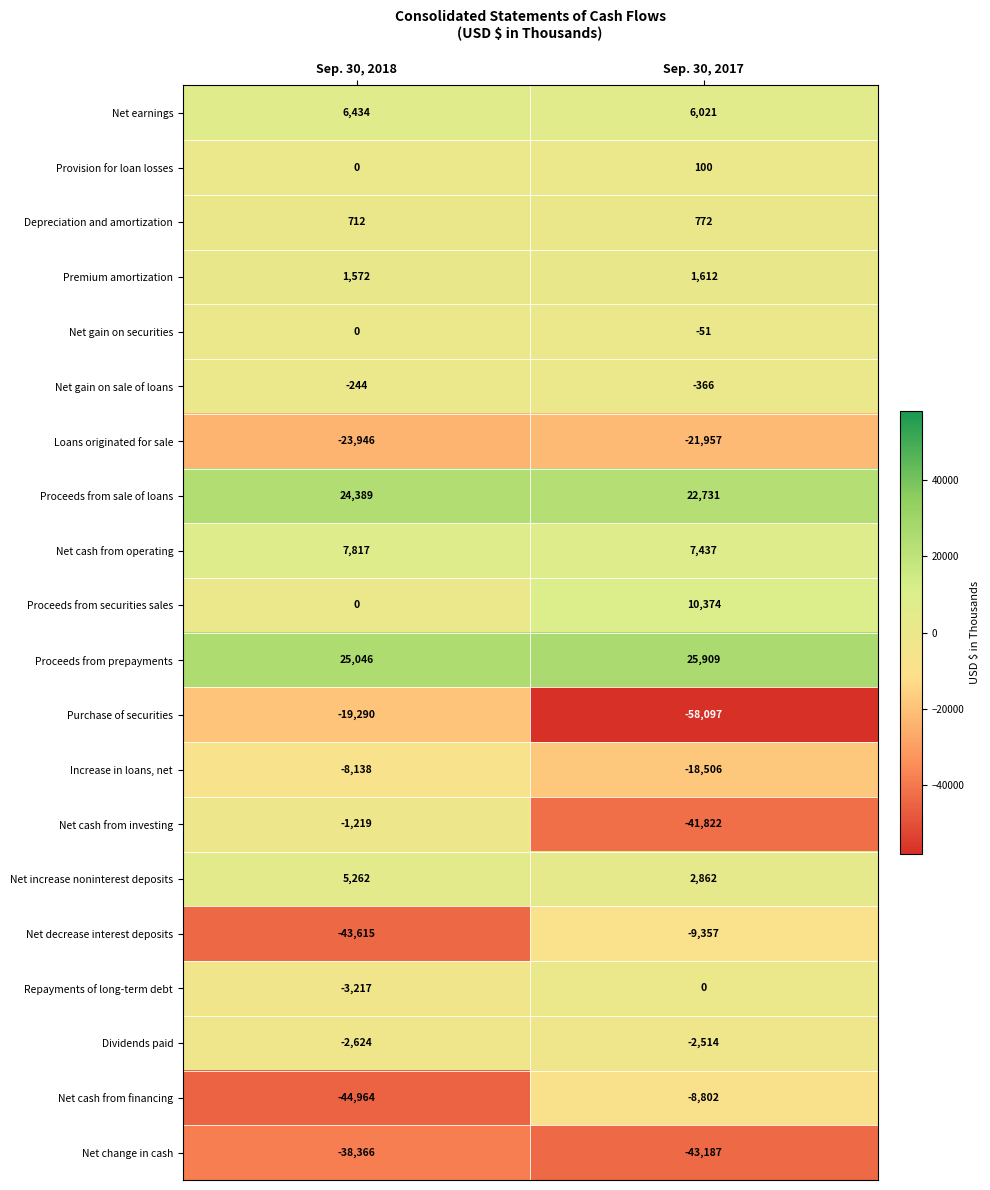

Between Sep. 30, 2018 and Sep. 30, 2017, which series saw the biggest shift?

Net cash from investing